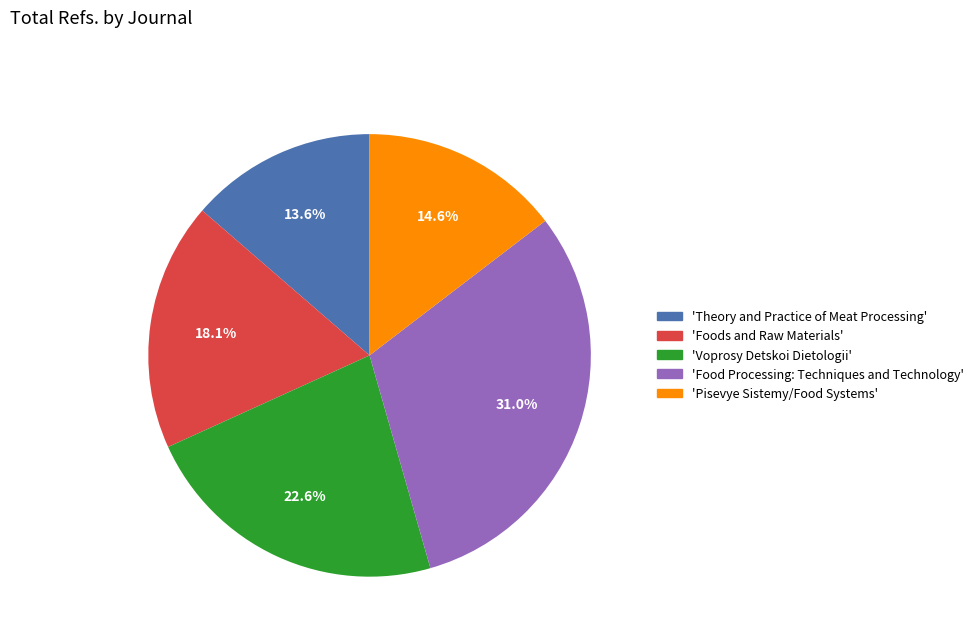

Is there any slice that represents more than half of the pie?

No